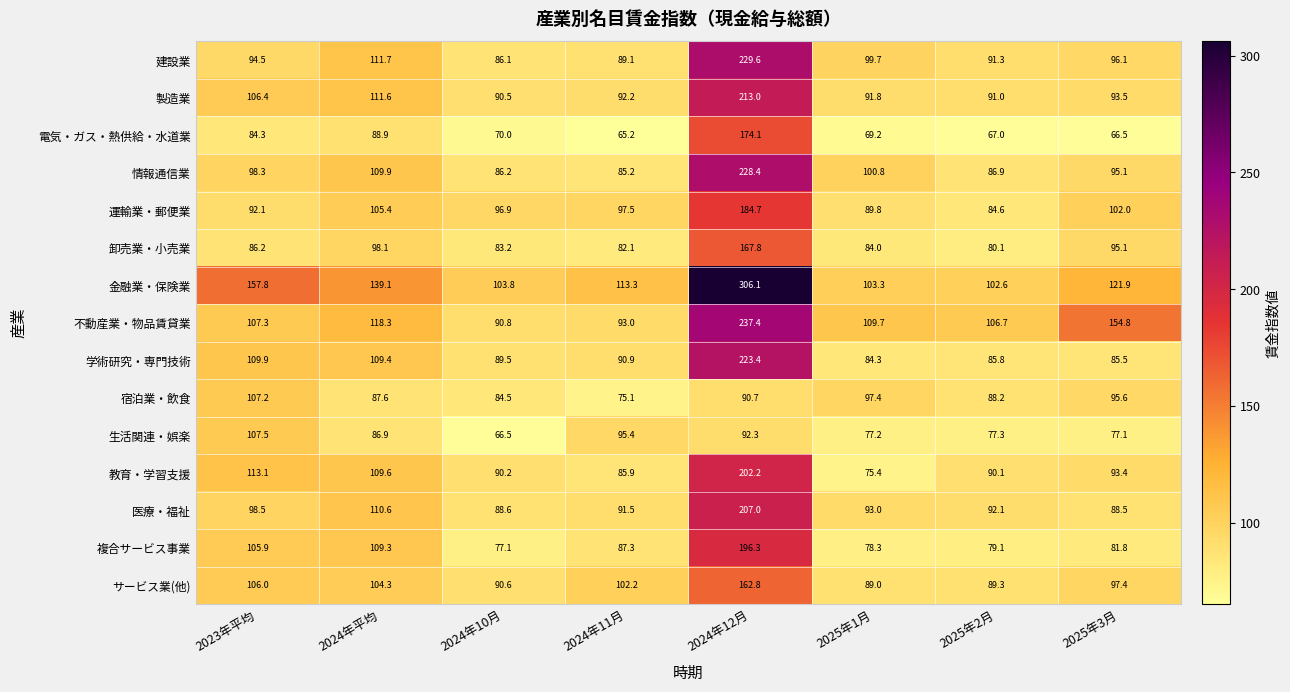

At which label is 金融業・保険業 closest to 204?

2023年平均